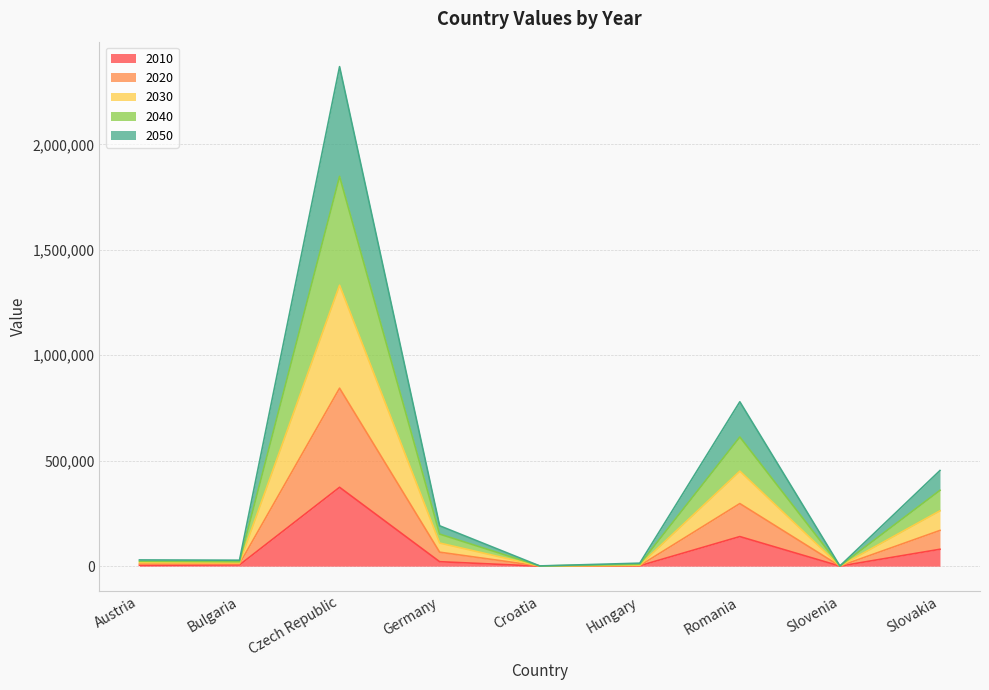

What is the total value across all series at Czech Republic?

2368336